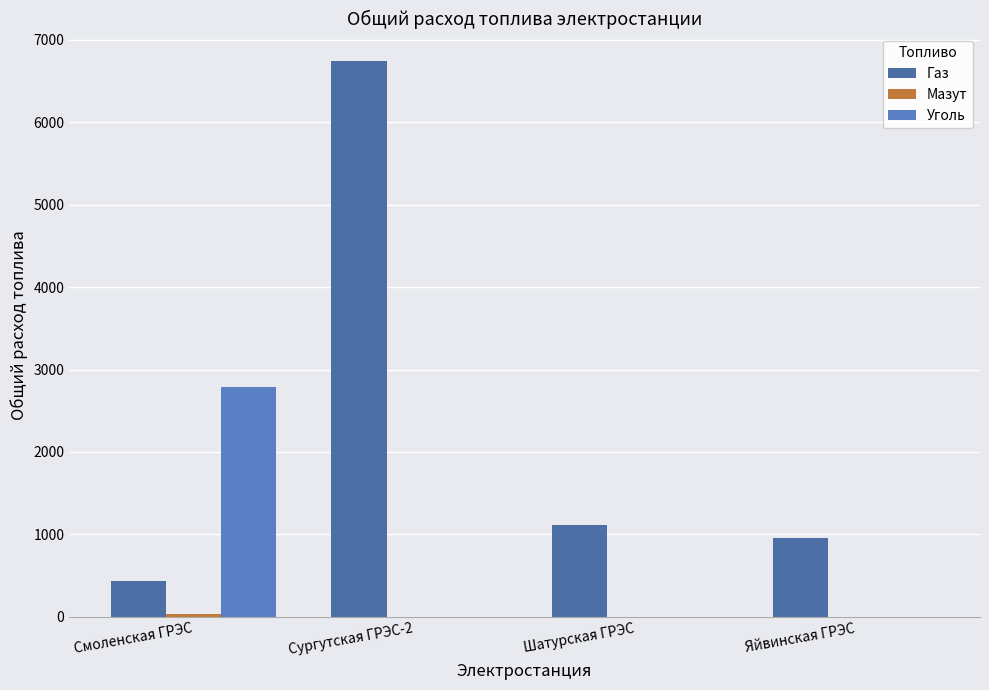

List the series in order of their peak value, highest first.

Газ, Уголь, Мазут